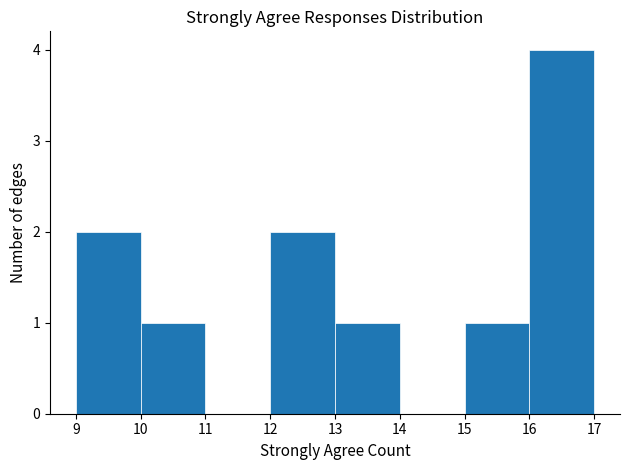

Reading left to right, list every bar in this chart as the range it spans on the x-axis followed by its height. The values are not printed on the chart, so give them approximately, as read against the axis.

9 to 10: 2
10 to 11: 1
11 to 12: 0
12 to 13: 2
13 to 14: 1
14 to 15: 0
15 to 16: 1
16 to 17: 4